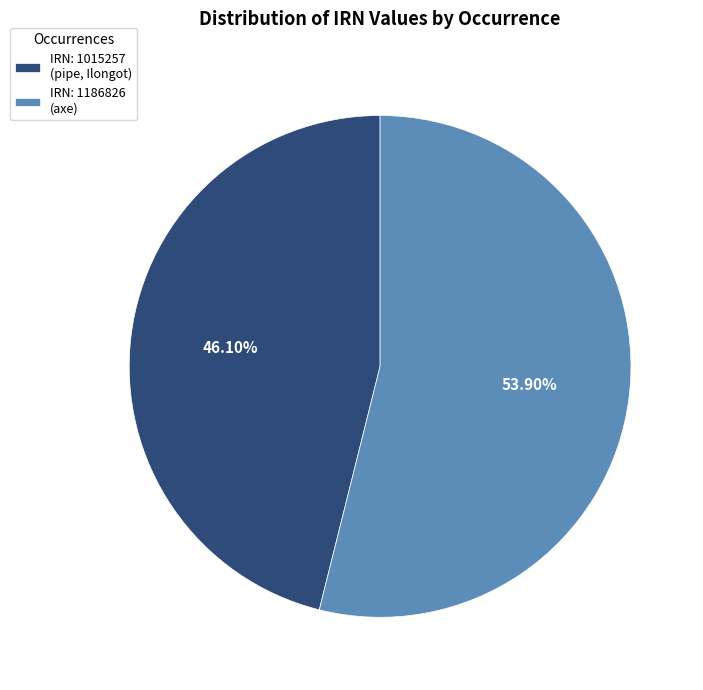

Which category has the smallest portion of the pie?

IRN: 1015257 (pipe, Ilongot)